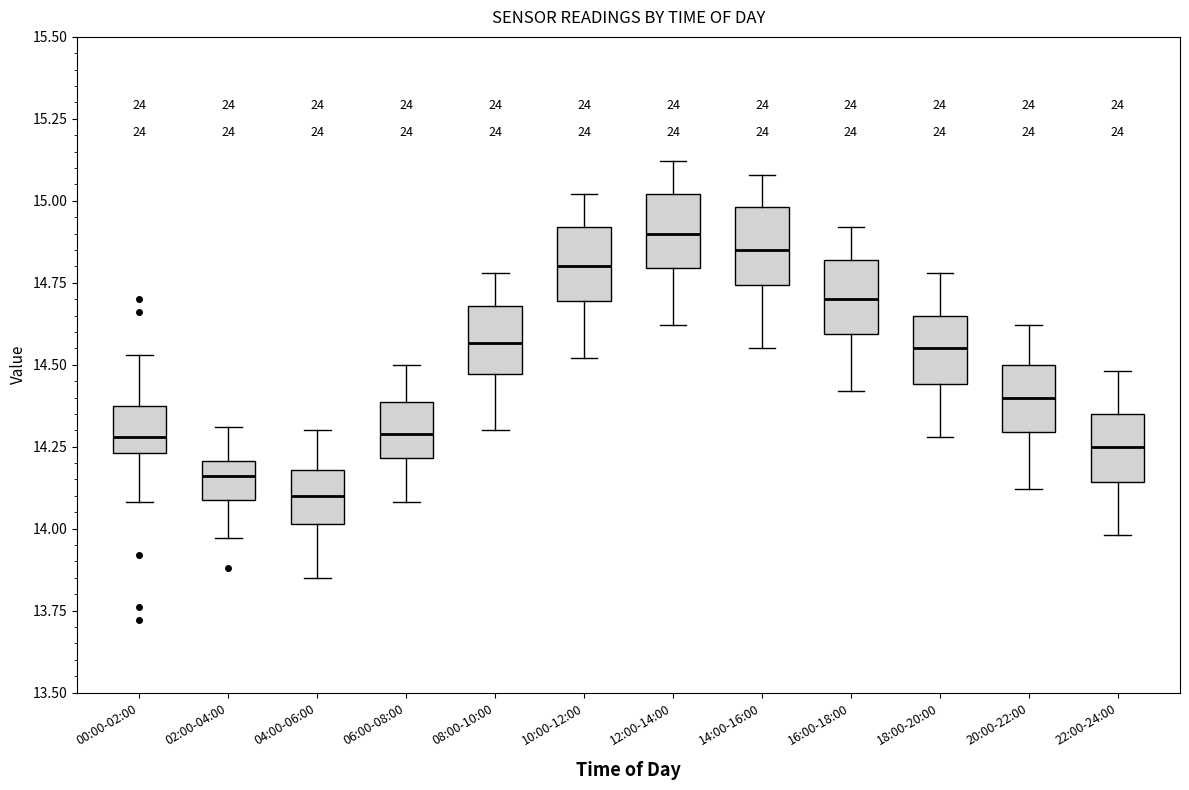

Reading left to right, transcribe this box plot: for each box, give where its median line is, the range the box spans, and where its two whiskers end, as read against the y-axis. The values are not printed on the chart, so give them approximately, as read against the axis.

00:00-02:00: median 14.30, box 14.25 to 14.40, whiskers 14.10 to 14.55
02:00-04:00: median 14.15, box 14.10 to 14.20, whiskers 13.95 to 14.30
04:00-06:00: median 14.10, box 14.00 to 14.20, whiskers 13.85 to 14.30
06:00-08:00: median 14.30, box 14.20 to 14.40, whiskers 14.10 to 14.50
08:00-10:00: median 14.55, box 14.45 to 14.70, whiskers 14.30 to 14.80
10:00-12:00: median 14.80, box 14.70 to 14.90, whiskers 14.50 to 15.00
12:00-14:00: median 14.90, box 14.80 to 15.00, whiskers 14.60 to 15.10
14:00-16:00: median 14.85, box 14.75 to 15.00, whiskers 14.55 to 15.10
16:00-18:00: median 14.70, box 14.60 to 14.80, whiskers 14.40 to 14.90
18:00-20:00: median 14.55, box 14.45 to 14.65, whiskers 14.30 to 14.80
20:00-22:00: median 14.40, box 14.30 to 14.50, whiskers 14.10 to 14.60
22:00-24:00: median 14.25, box 14.15 to 14.35, whiskers 14.00 to 14.50